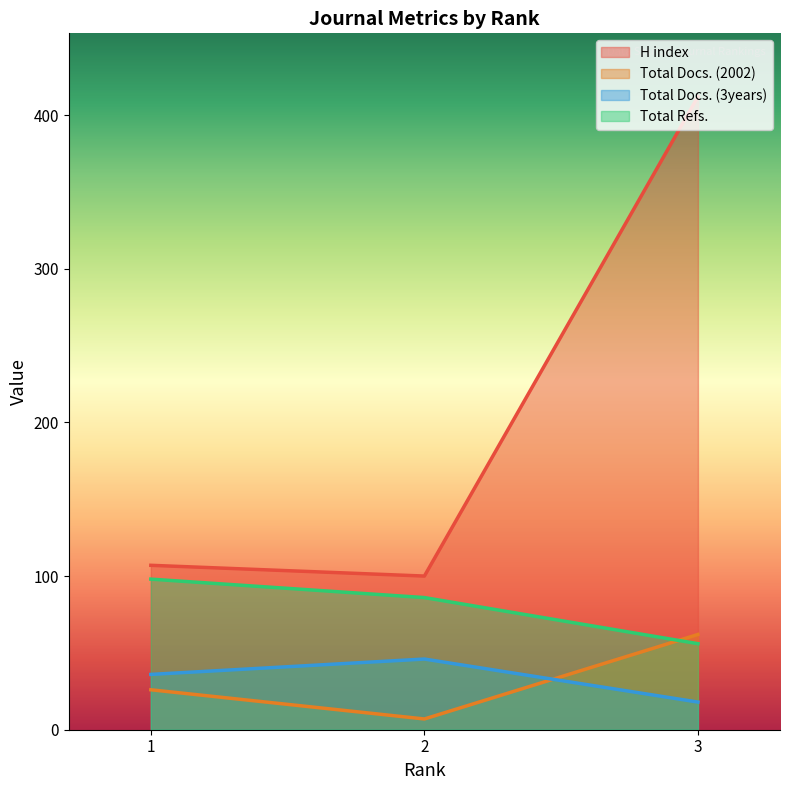

What is the sum of the Total Docs. (3years) values at 1 and 2?

82